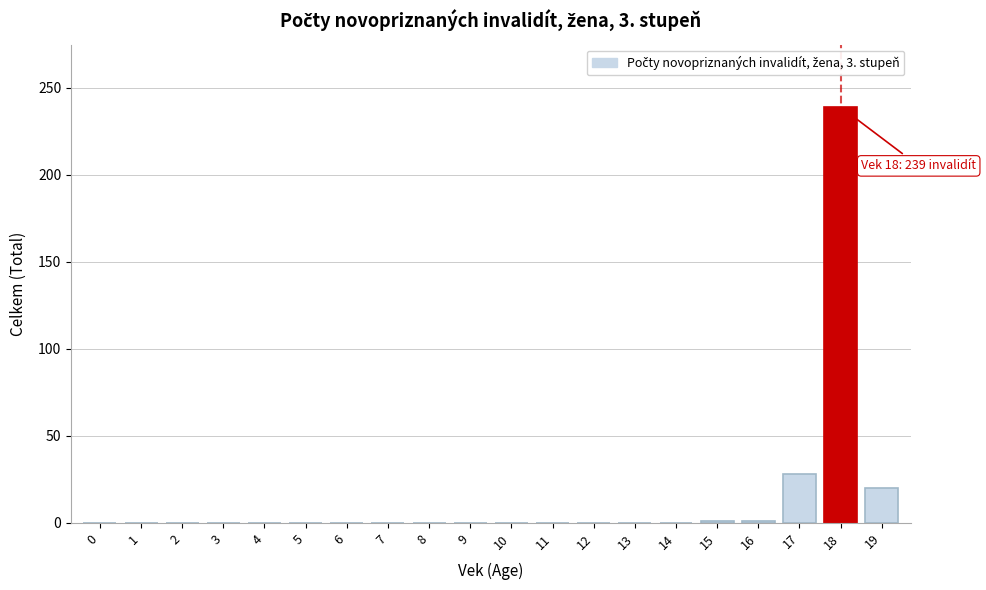

True or false: the data shows 0 at 11.

True